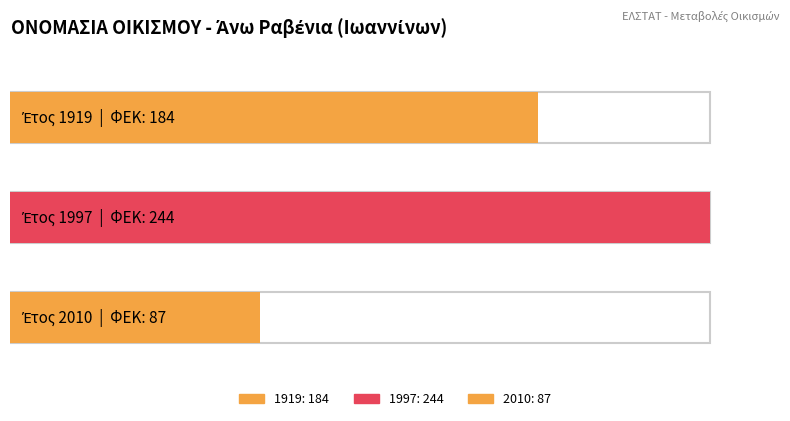

Reading left to right, list all the values displayed in this chart.

184	244	87